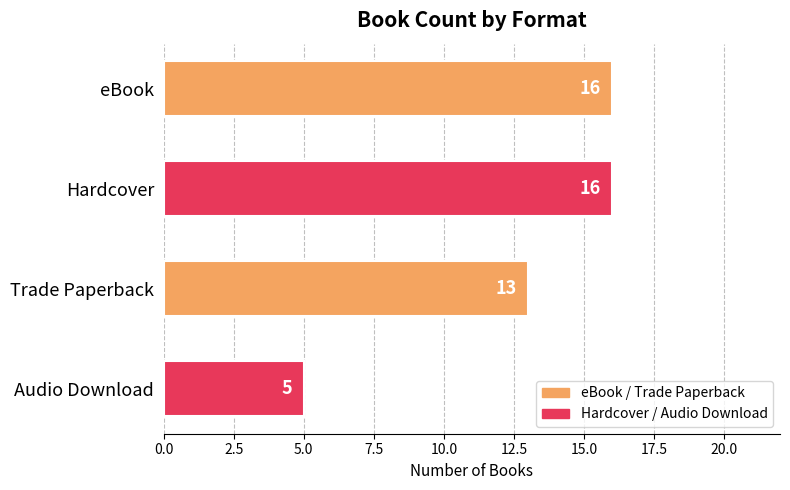

The chart shows a value of 23 at Hardcover. True or false?

False